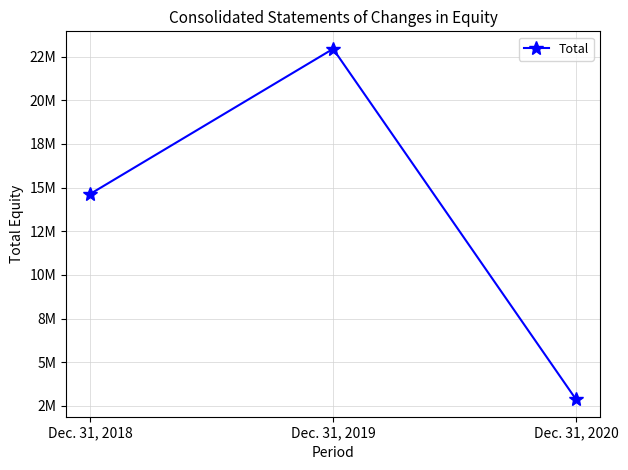

What is the difference between the values at Dec. 31, 2020 and Dec. 31, 2019?

20062391